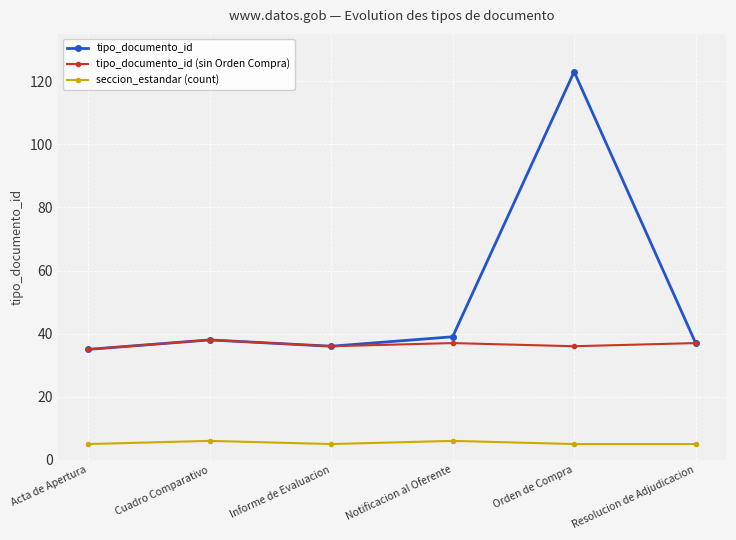

At which category does the chart reach its peak across all series?

Orden de Compra